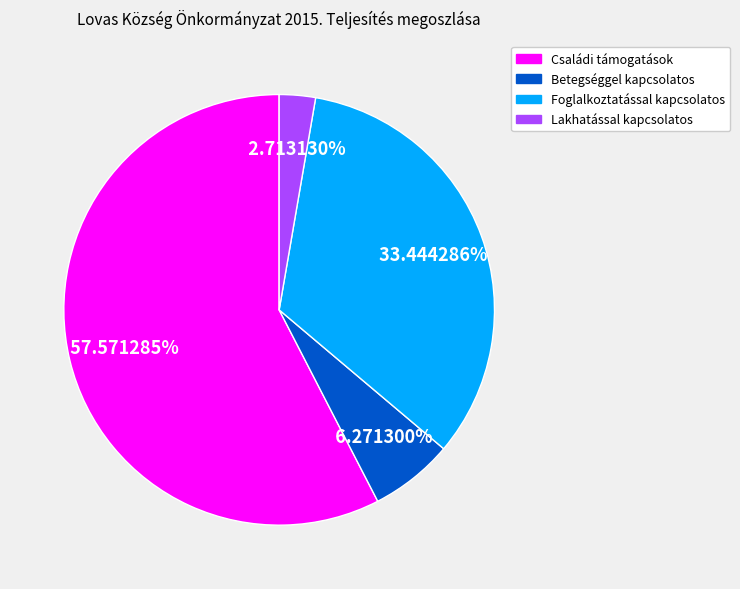

What percentage is the Foglalkoztatással kapcsolatos slice, to the nearest percent?

33%